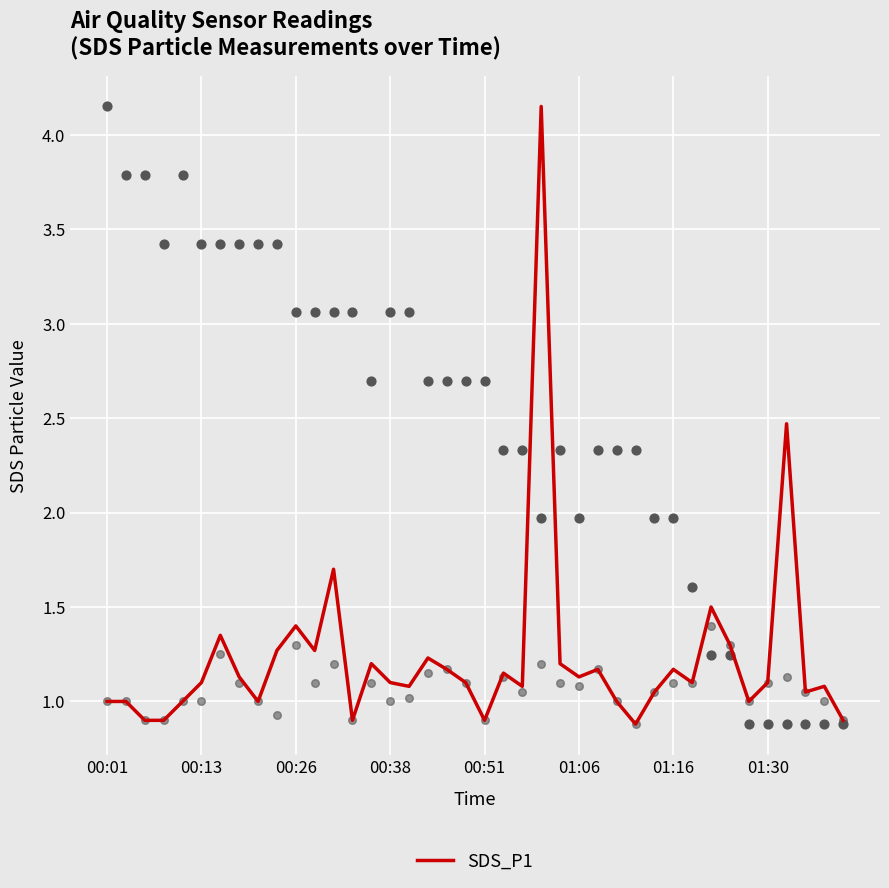

Between 17 and 32, which is larger?

32